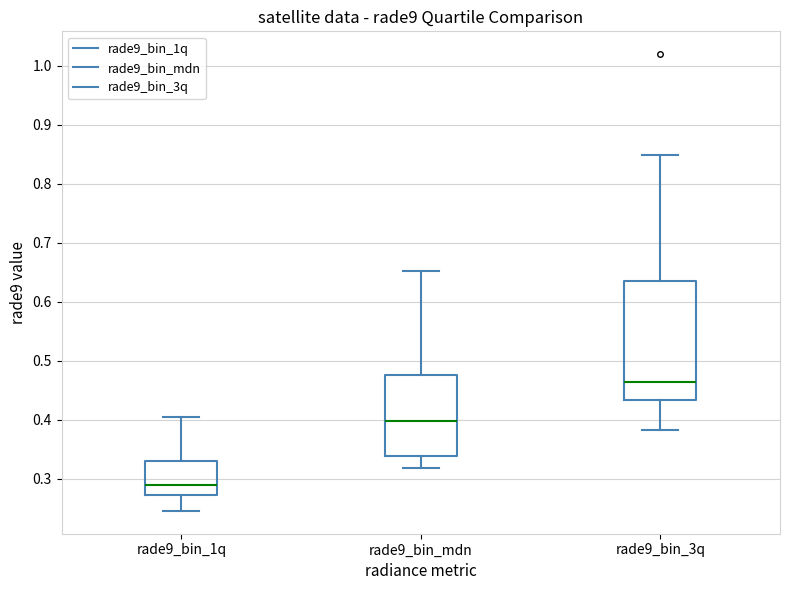

Reading left to right, transcribe this box plot: for each box, give where its median line is, the range the box spans, and where its two whiskers end, as read against the y-axis. The values are not printed on the chart, so give them approximately, as read against the axis.

rade9_bin_1q: median 0.29, box 0.27 to 0.33, whiskers 0.25 to 0.40
rade9_bin_mdn: median 0.40, box 0.34 to 0.48, whiskers 0.32 to 0.65
rade9_bin_3q: median 0.46, box 0.43 to 0.63, whiskers 0.38 to 0.85